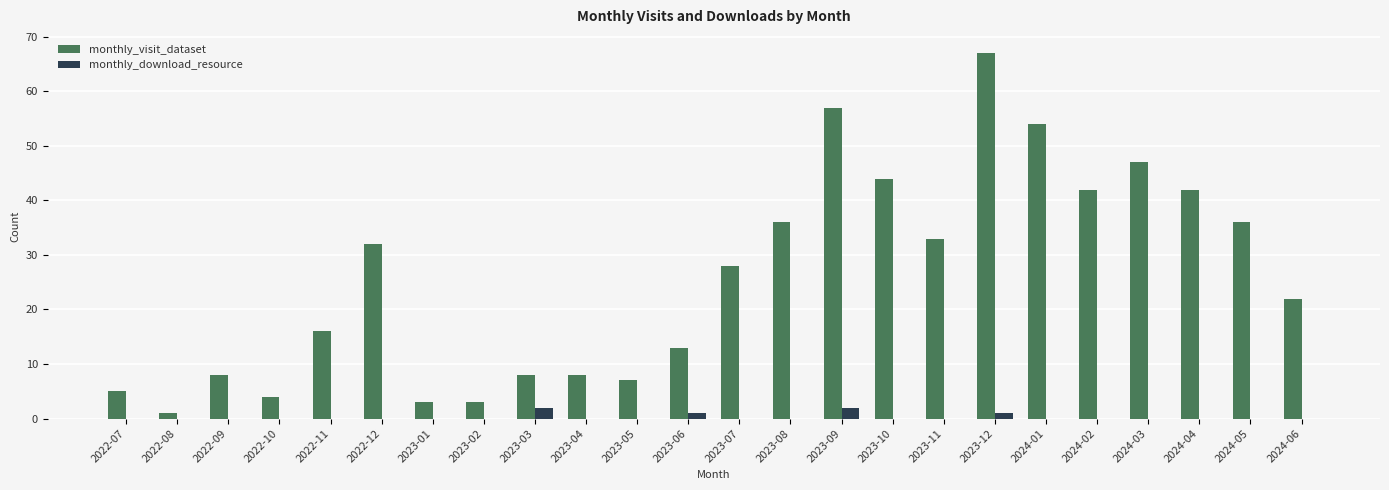

Reading left to right, extract all data points from this chart.

monthly_visit_dataset: 2022-07=5	2022-08=1	2022-09=8	2022-10=4	2022-11=16	2022-12=32	2023-01=3	2023-02=3	2023-03=8	2023-04=8	2023-05=7	2023-06=13	2023-07=28	2023-08=36	2023-09=57	2023-10=44	2023-11=33	2023-12=67	2024-01=54	2024-02=42	2024-03=47	2024-04=42	2024-05=36	2024-06=22
monthly_download_resource: 2022-07=0	2022-08=0	2022-09=0	2022-10=0	2022-11=0	2022-12=0	2023-01=0	2023-02=0	2023-03=2	2023-04=0	2023-05=0	2023-06=1	2023-07=0	2023-08=0	2023-09=2	2023-10=0	2023-11=0	2023-12=1	2024-01=0	2024-02=0	2024-03=0	2024-04=0	2024-05=0	2024-06=0